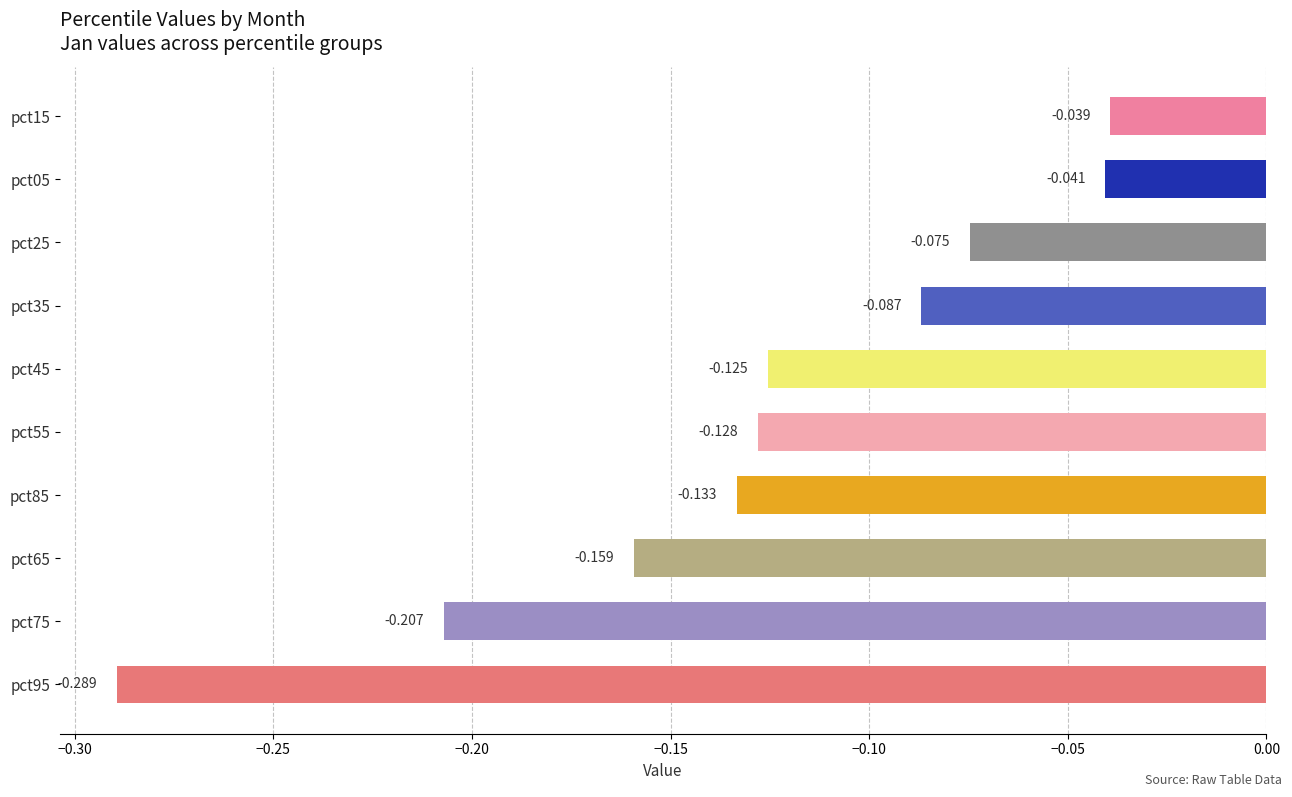

Rank the categories by value from highest to lowest.

pct15, pct05, pct25, pct35, pct45, pct55, pct85, pct65, pct75, pct95